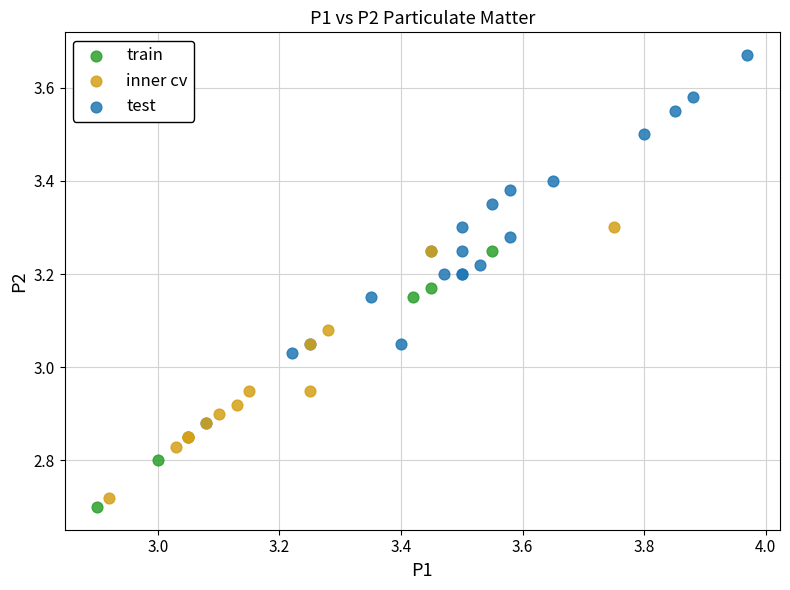

Which series has the largest Y range (max minus min)?

test